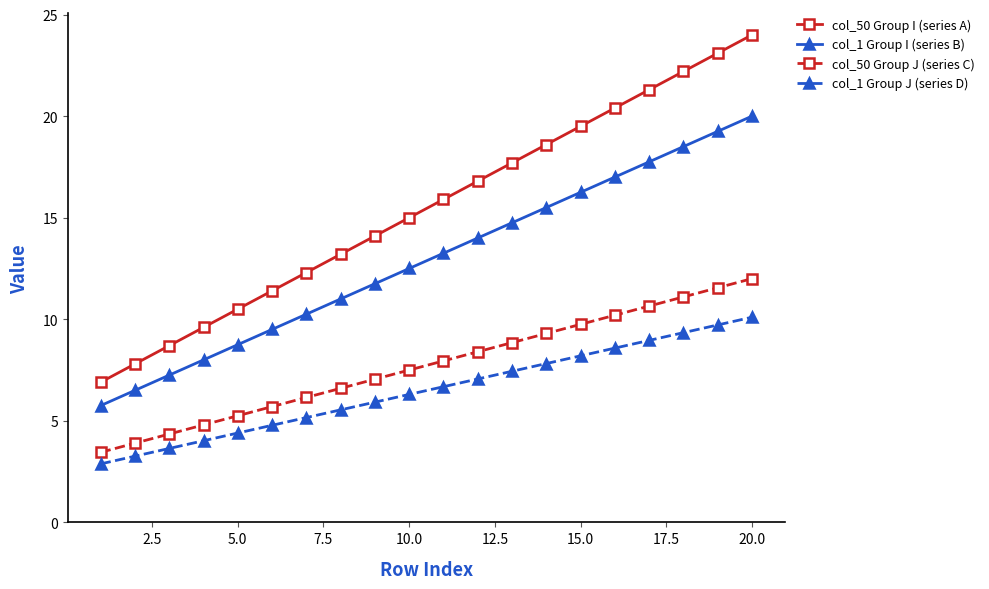

Which series has the largest total across all categories?

col_50 Group I (series A)